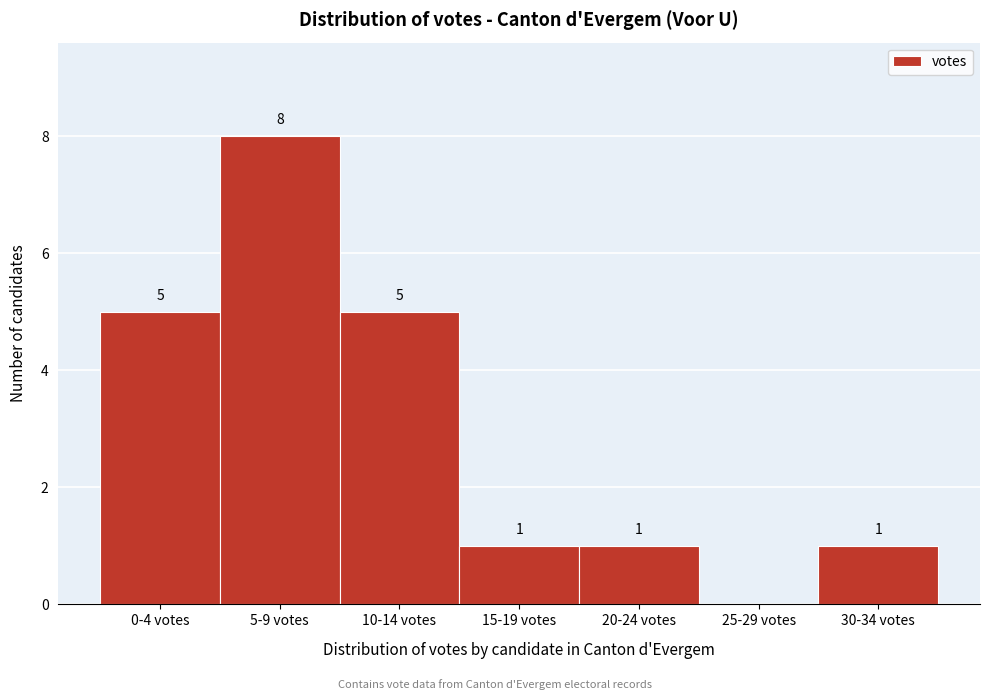

Reading left to right, what are all the values shown in this chart?

0-4 votes=5	5-9 votes=8	10-14 votes=5	15-19 votes=1	20-24 votes=1	25-29 votes=0	30-34 votes=1